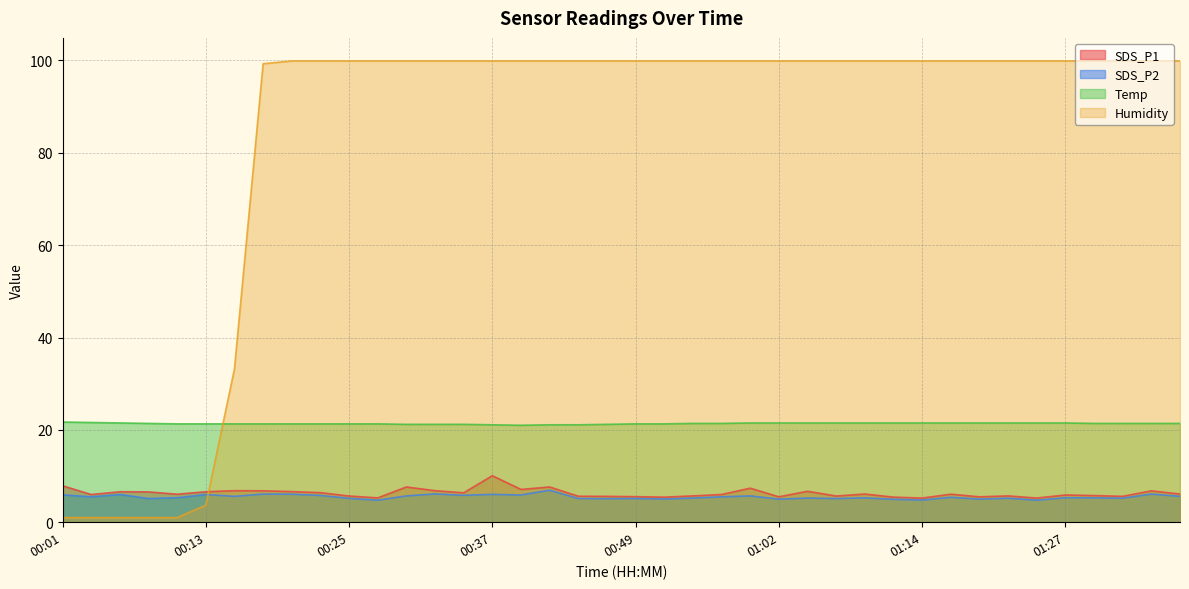

What is the spread (max minus min) of values at 00:15?

27.6